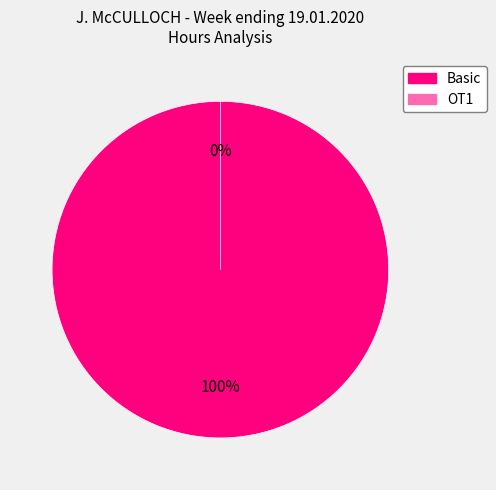

Is the sum of Basic and OT1 greater than half?

Yes